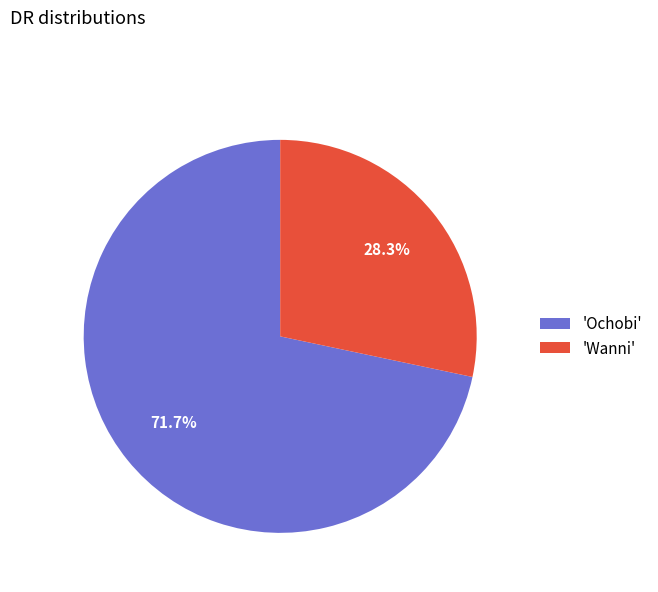

Rank the categories by value from highest to lowest.

'Ochobi', 'Wanni'